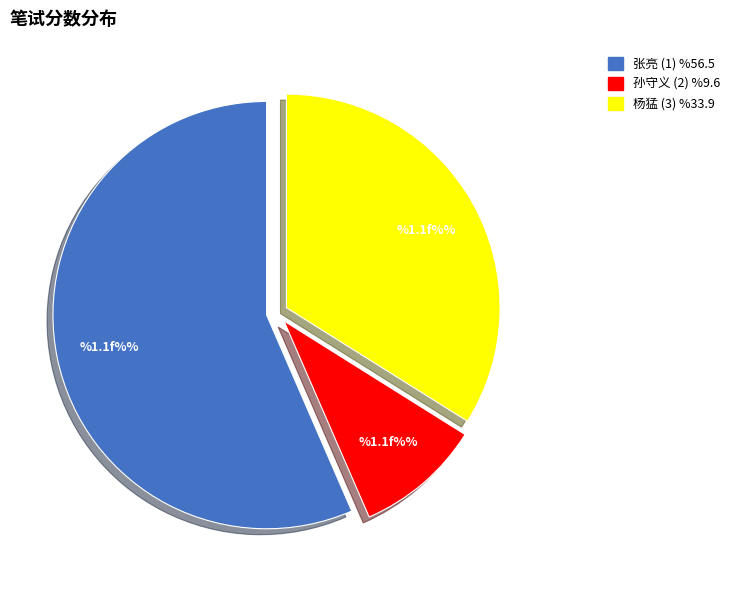

How many segments does this pie chart have?

3